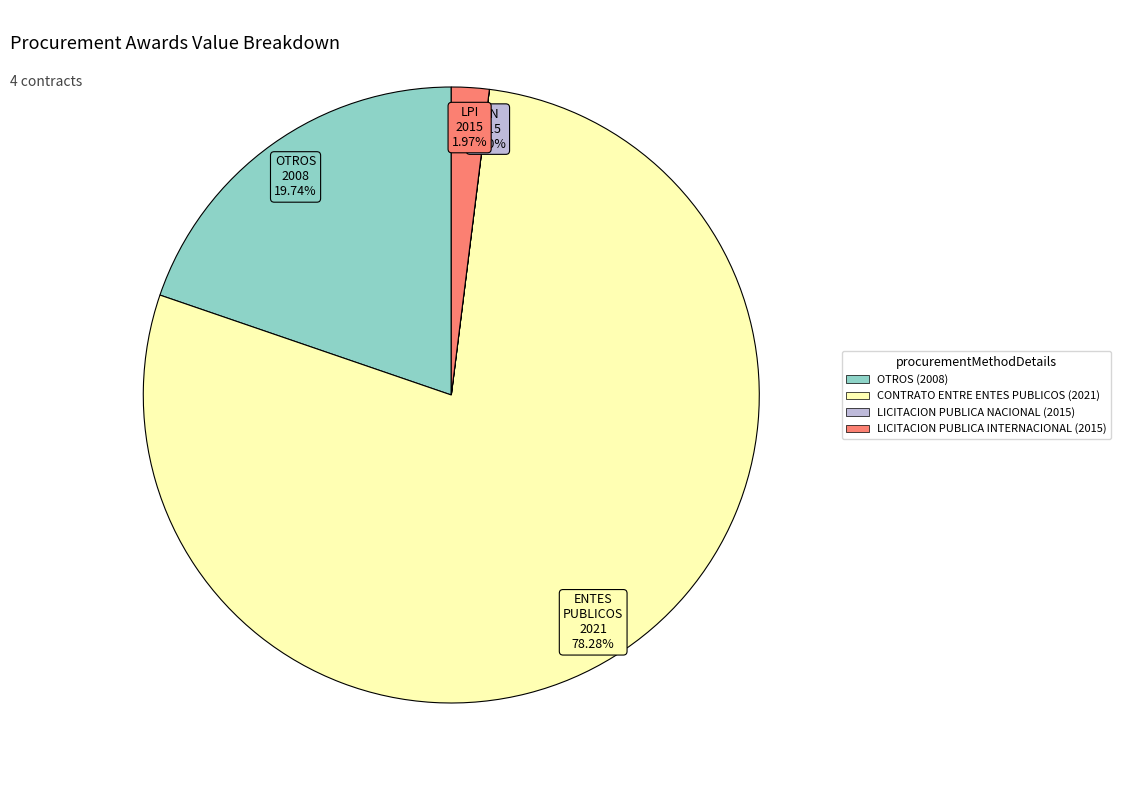

Approximately how many times larger is the value at OTROS (2008) compared to CONTRATO ENTRE ENTES PUBLICOS (2021)?

0.3